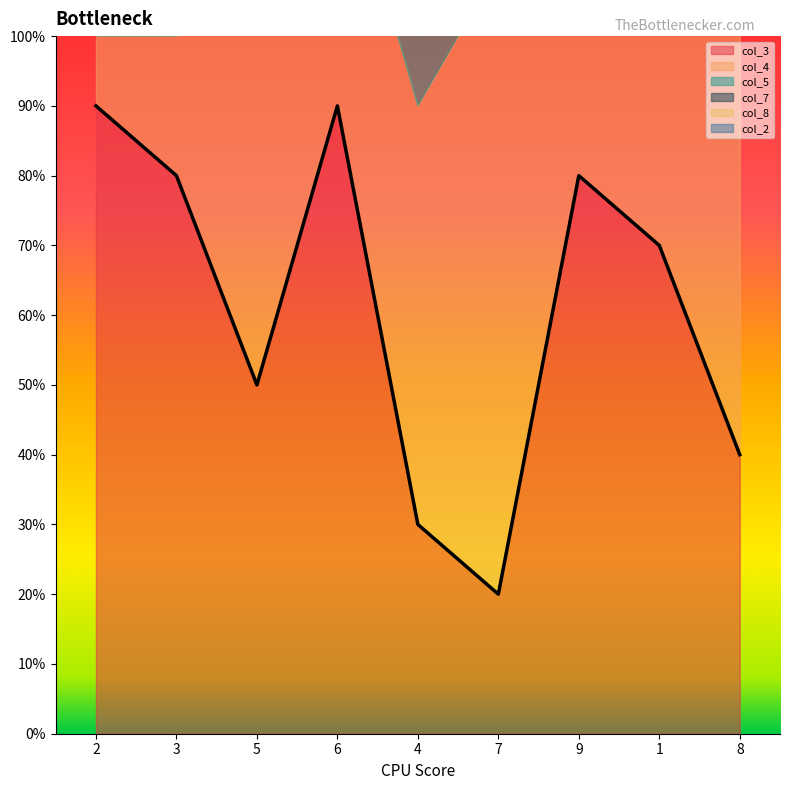

Reading right to left, extract all data points from this chart.

col_3: 8=4	1=7	9=8	7=2	4=3	6=9	5=5	3=8	2=9
col_4: 8=7	1=5	9=5	7=9	4=6	6=4	5=6	3=2	2=1
col_5: 8=9	1=6	9=2	7=5	4=1	6=8	5=8	3=4	2=3
col_7: 8=5	1=2	9=7	7=4	4=9	6=1	5=3	3=6	2=8
col_8: 8=3	1=8	9=1	7=6	4=2	6=7	5=4	3=9	2=5
col_2: 8=8	1=1	9=9	7=7	4=4	6=6	5=5	3=3	2=2